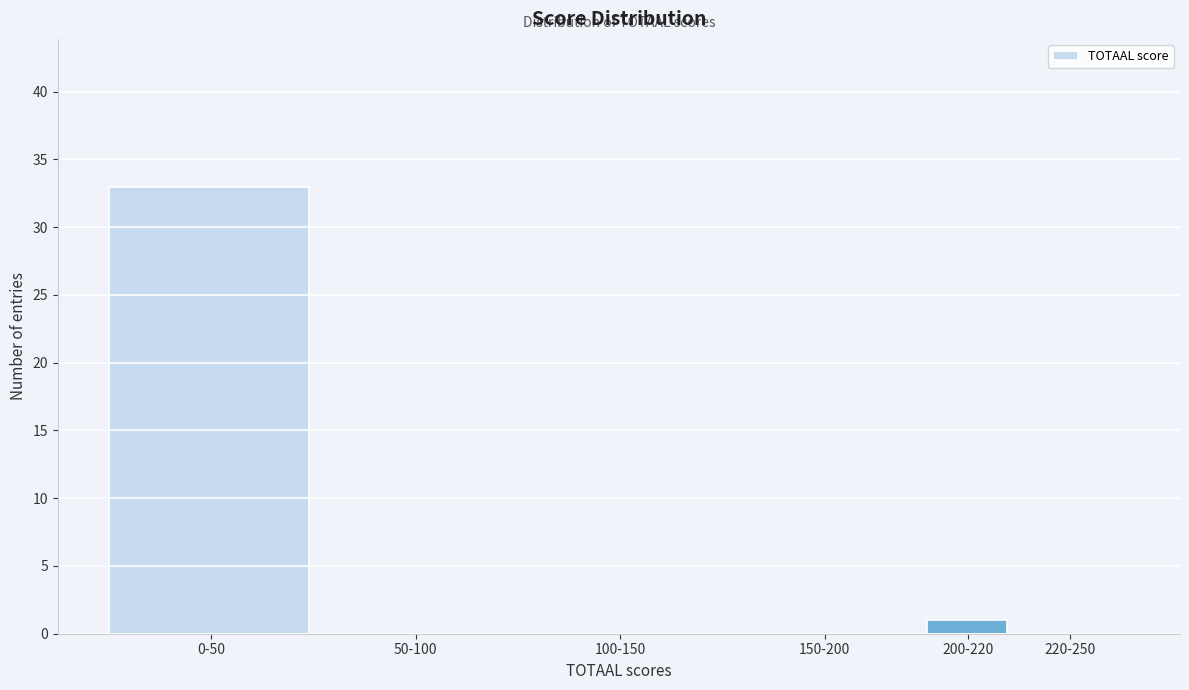

Reading right to left, extract all data points from this chart.

220-250=0	200-220=1	150-200=0	100-150=0	50-100=0	0-50=33